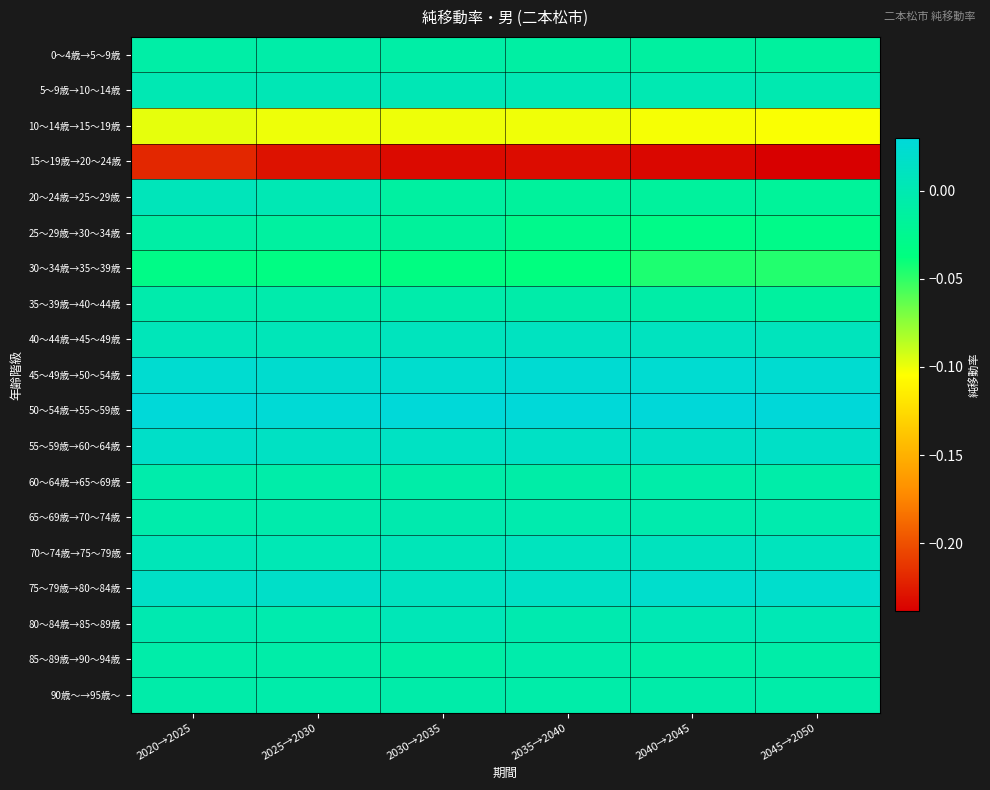

Rank the series at 2020→2025 from highest to lowest value.

50～54歳→55～59歳, 45～49歳→50～54歳, 55～59歳→60～64歳, 75～79歳→80～84歳, 20～24歳→25～29歳, 40～44歳→45～49歳, 70～74歳→75～79歳, 5～9歳→10～14歳, 80～84歳→85～89歳, 35～39歳→40～44歳, 65～69歳→70～74歳, 60～64歳→65～69歳, 90歳～→95歳～, 85～89歳→90～94歳, 0～4歳→5～9歳, 25～29歳→30～34歳, 30～34歳→35～39歳, 10～14歳→15～19歳, 15～19歳→20～24歳